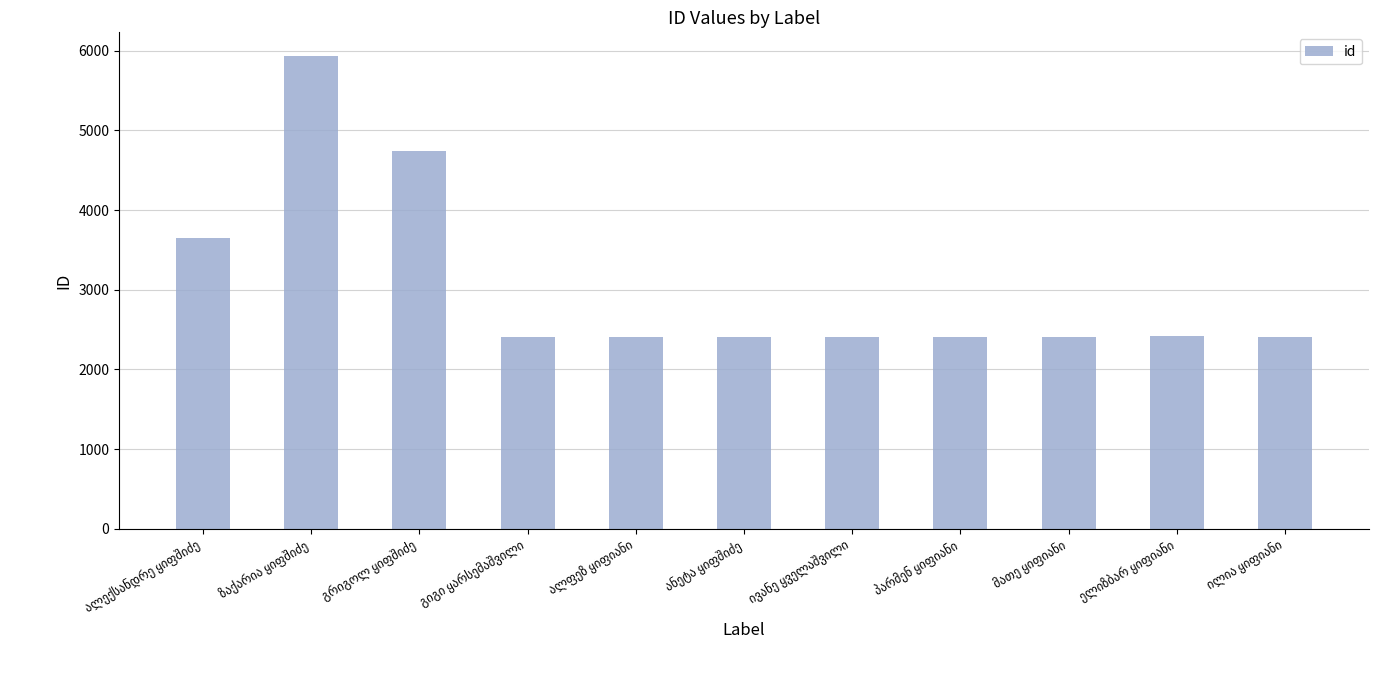

What is the average value?

3055